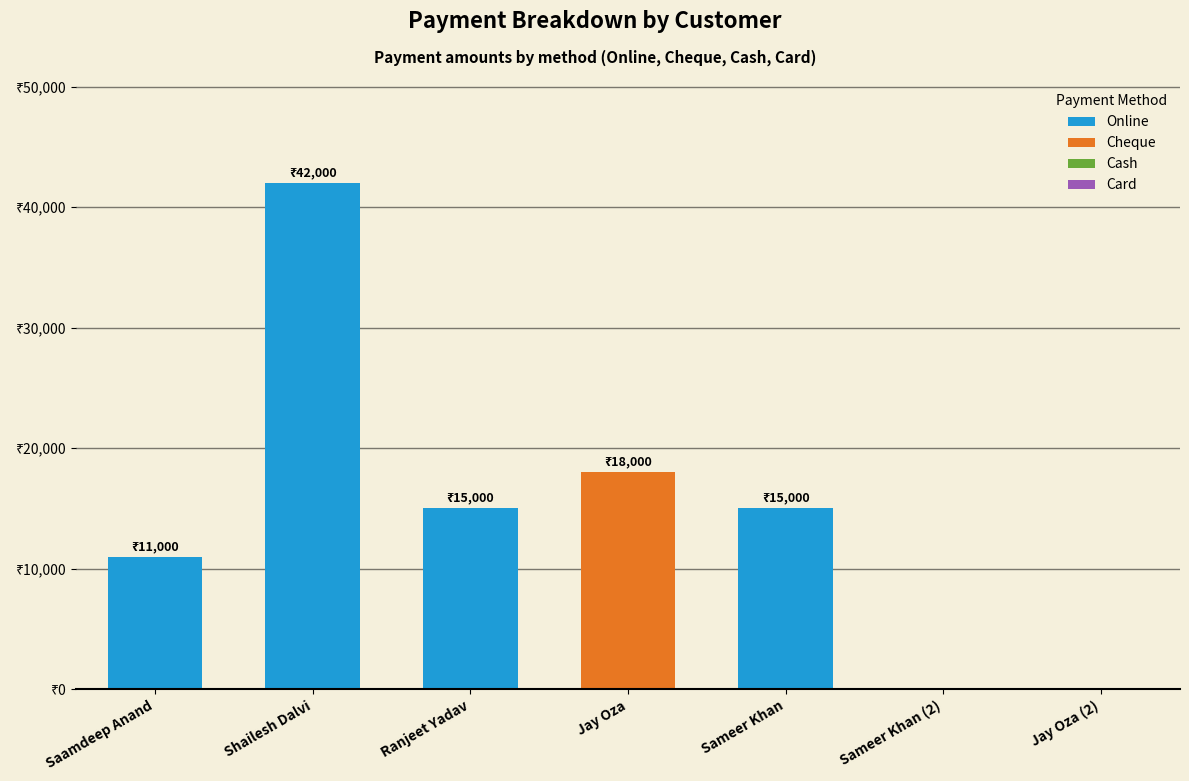

Between Sameer Khan (2) and Jay Oza (2), which is larger?

Sameer Khan (2)